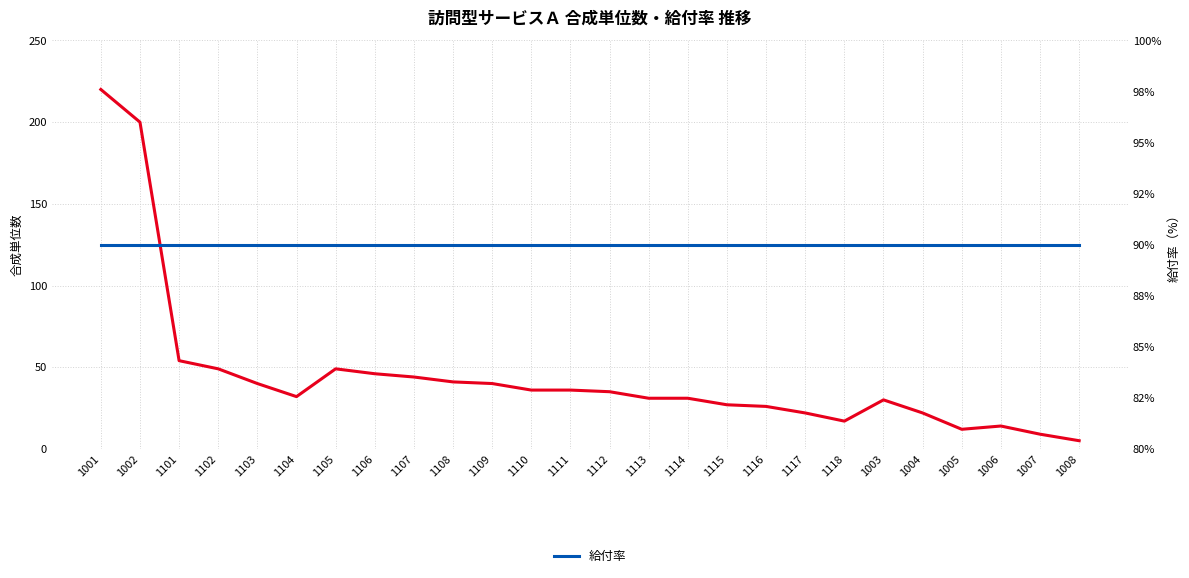

Which series ends up on top after the final intersection of 給付率 and 合成単位数?

給付率